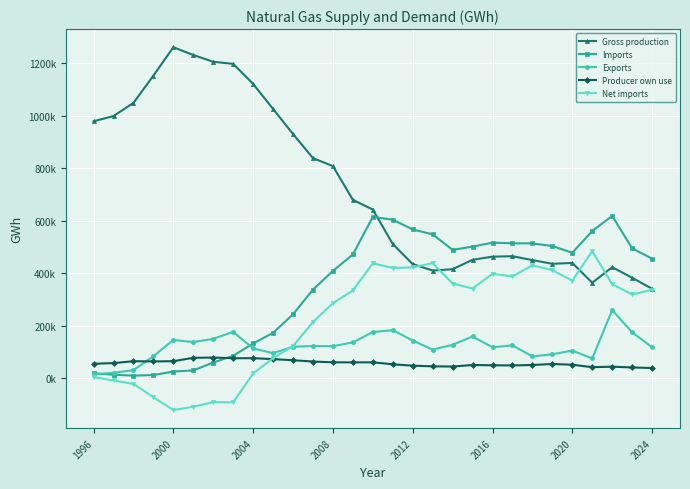

What is the value of the Exports point at the 20th from the left?

159516.7